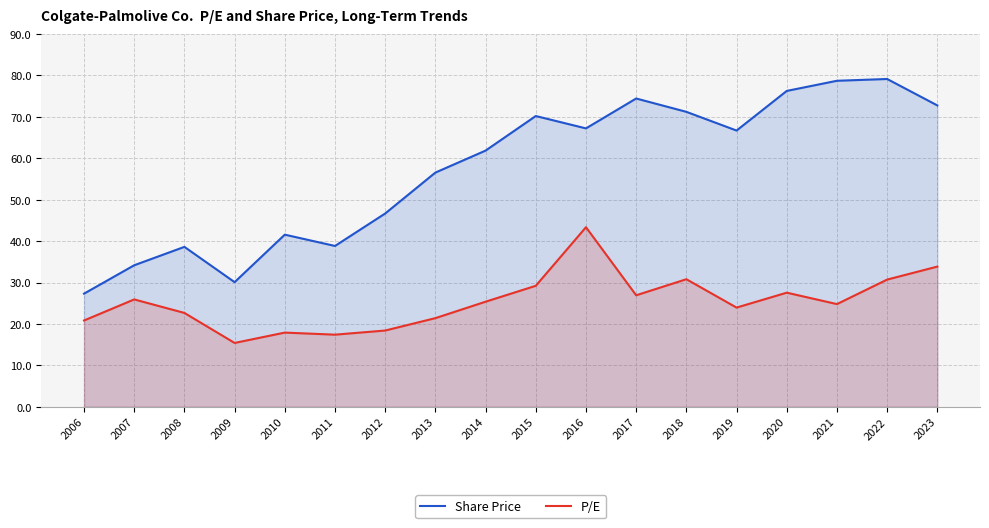

What is the value of the P/E point at the 17th from the left?

30.7